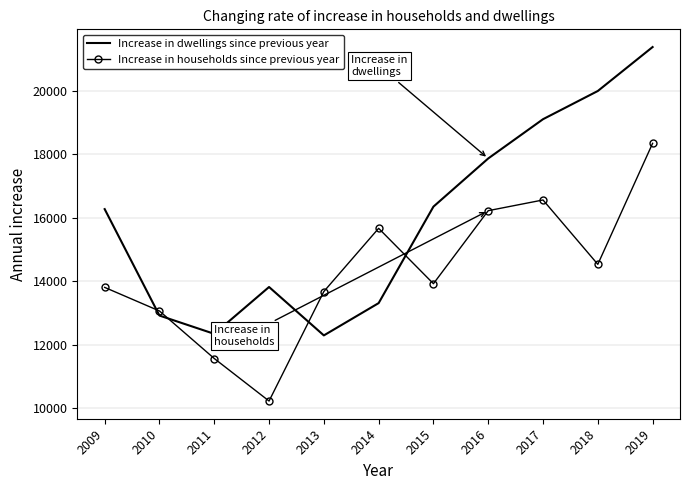

True or false: Increase in dwellings since previous year has a value of 21174 at 2012.

False